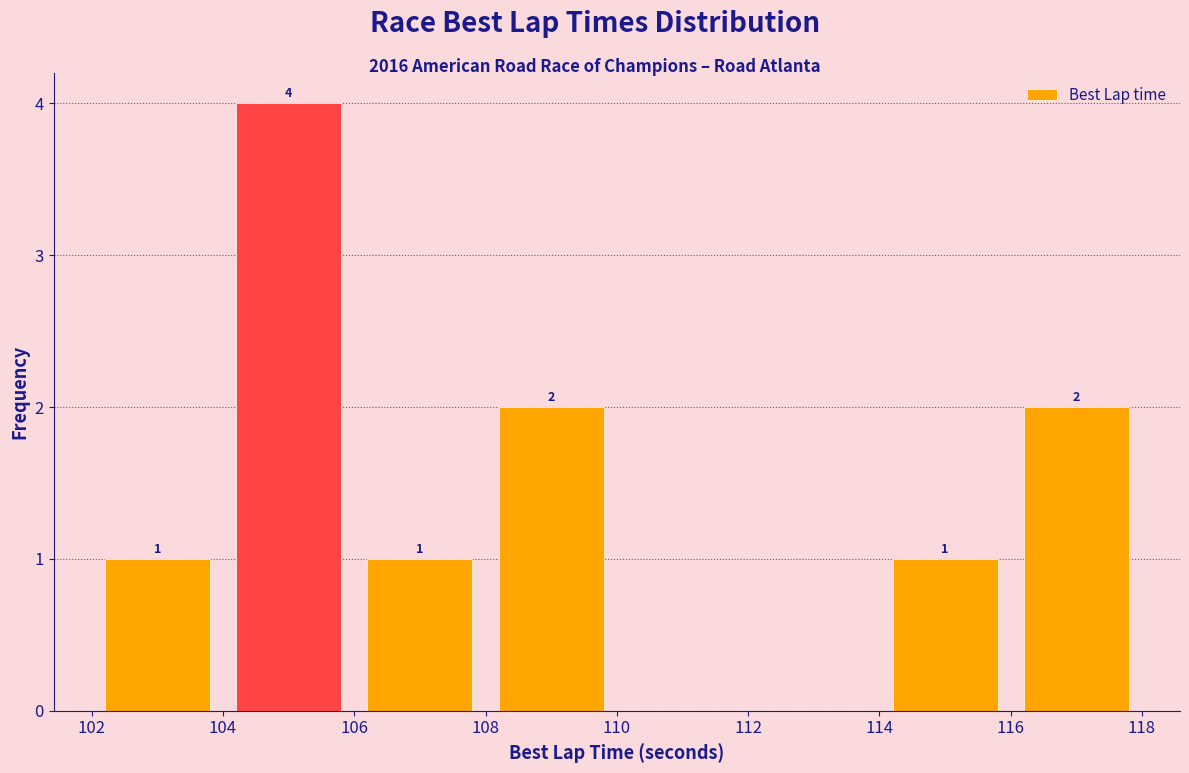

Which range on the x-axis has the tallest bar?

104 to 106